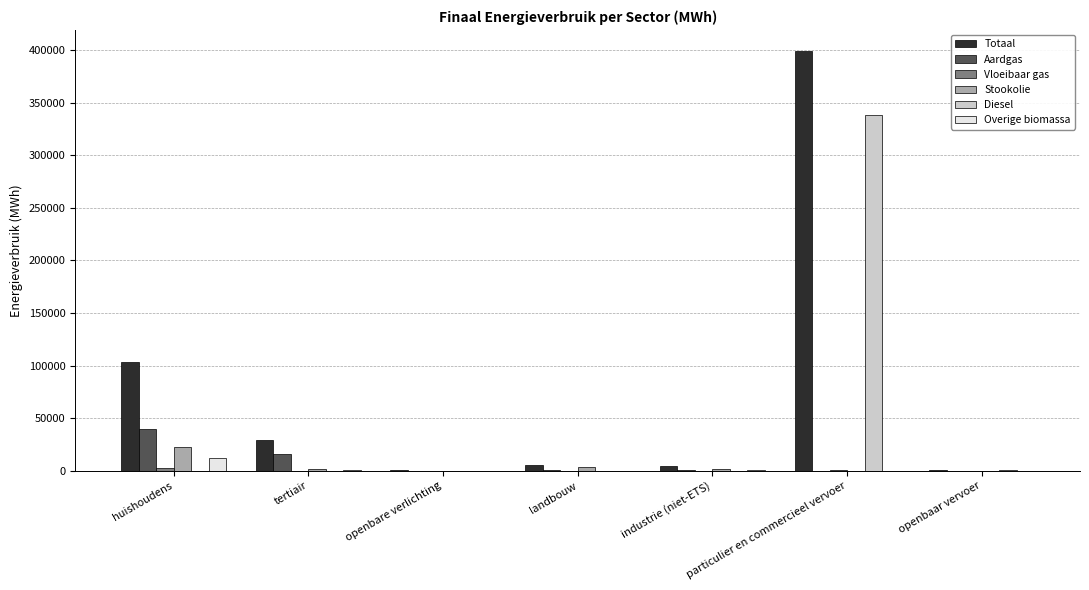

How many groups of bars are there?

7